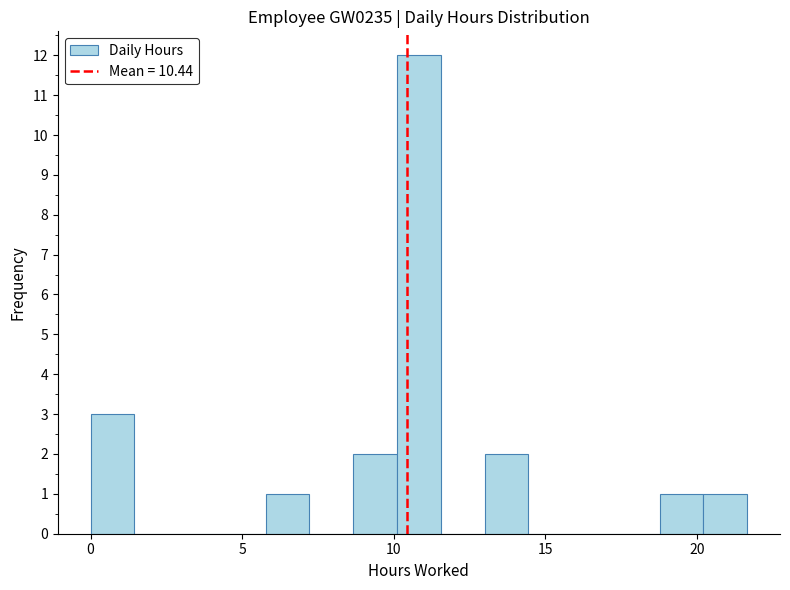

Read against the x-axis, roughly where is the centre of the tallest bar?

11.0